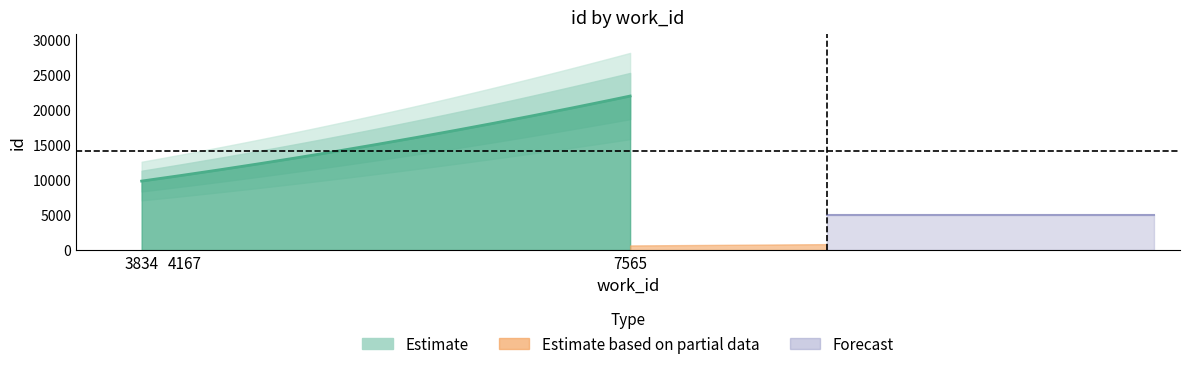

What is the ratio of the value at 7565 to the value at 4167?

2.0